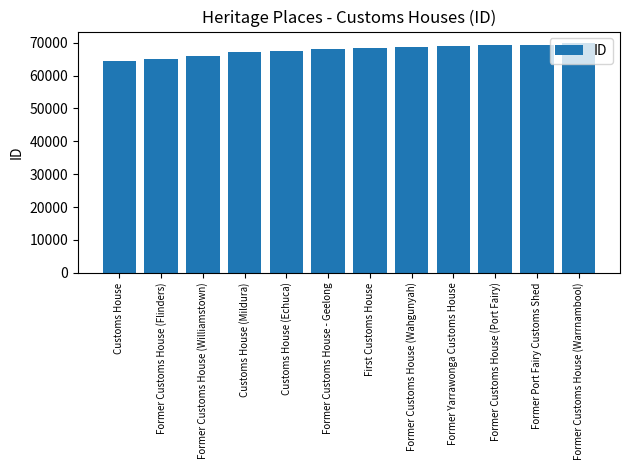

The value at Former Customs House (Port Fairy) is 69358. True or false?

True